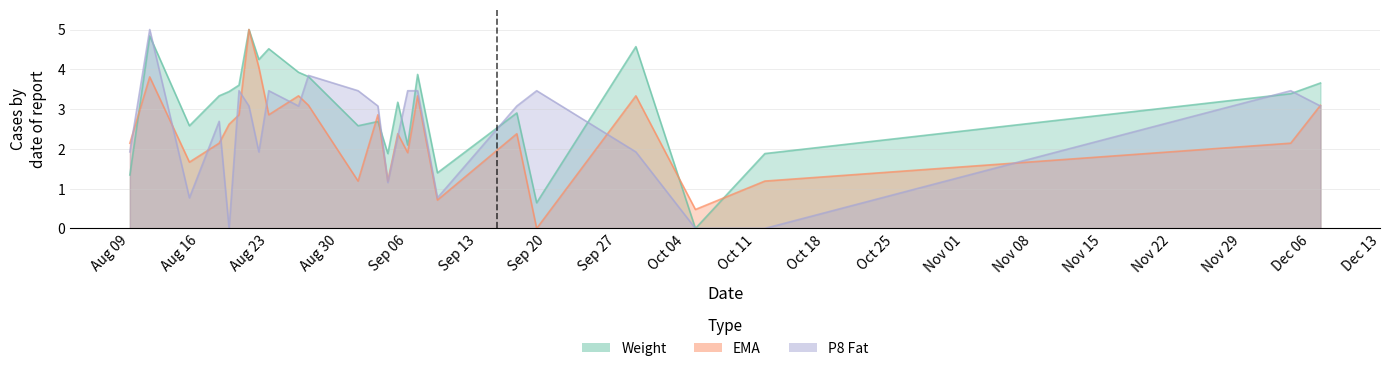

Where does the Weight (norm) series first go above 3?

2021-08-11